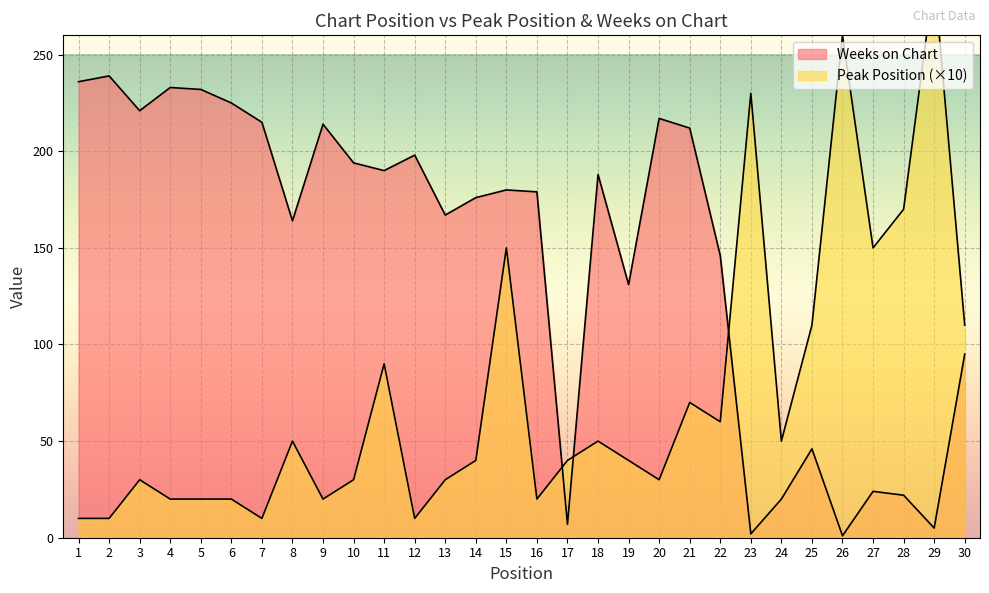

What is the difference between the Peak Position values at 8 and 30?

60